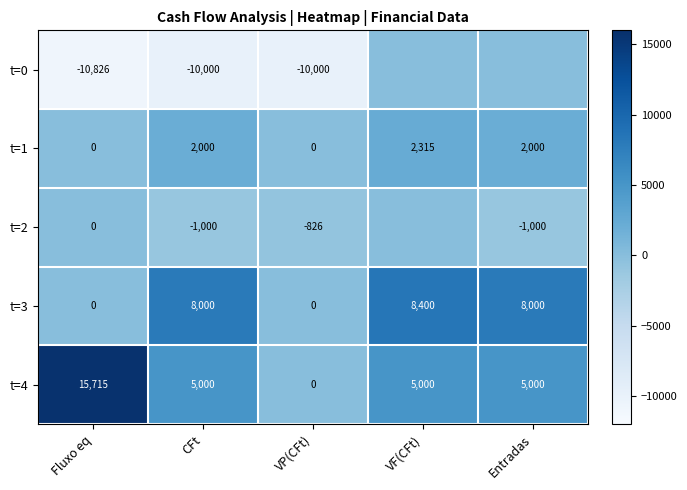

At which label does t=1 reach its peak?

VF(CFt)